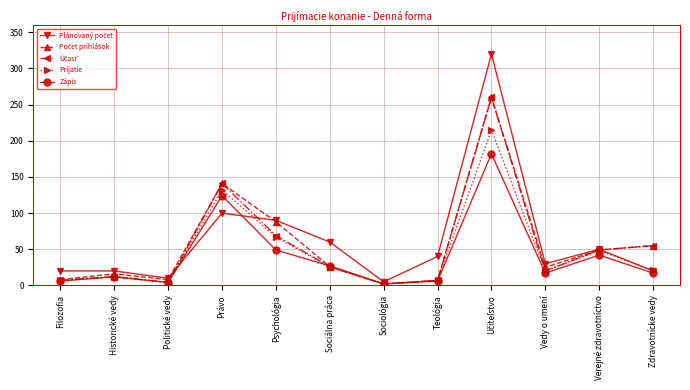

What is the maximum value shown in the chart?

320